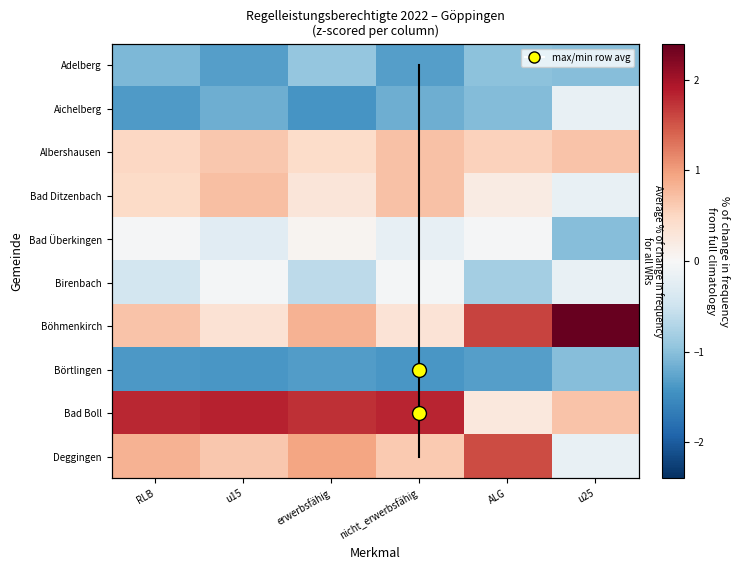

Rank the series at u15 from lowest to highest value.

Börtlingen, Adelberg, Aichelberg, Bad Überkingen, Birenbach, Böhmenkirch, Albershausen, Deggingen, Bad Ditzenbach, Bad Boll